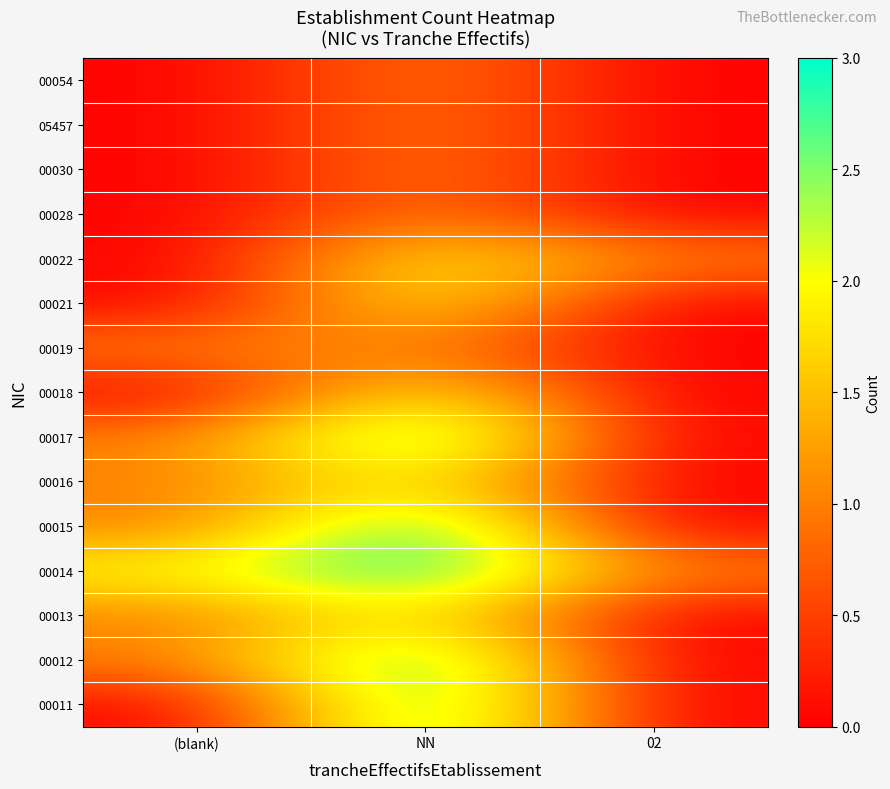

At which category does the chart reach its peak across all series?

NN